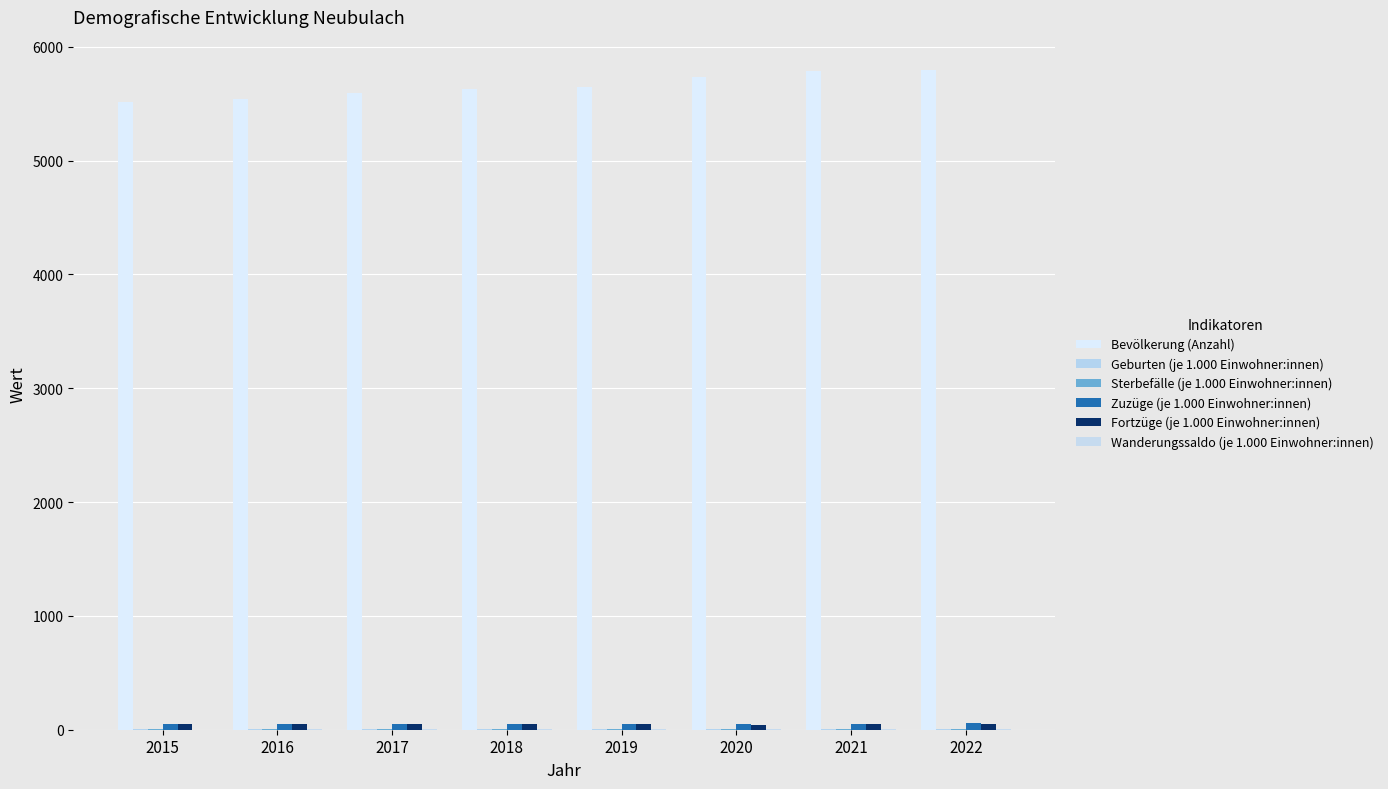

What is the minimum value for Bevölkerung (Anzahl)?

5517.0